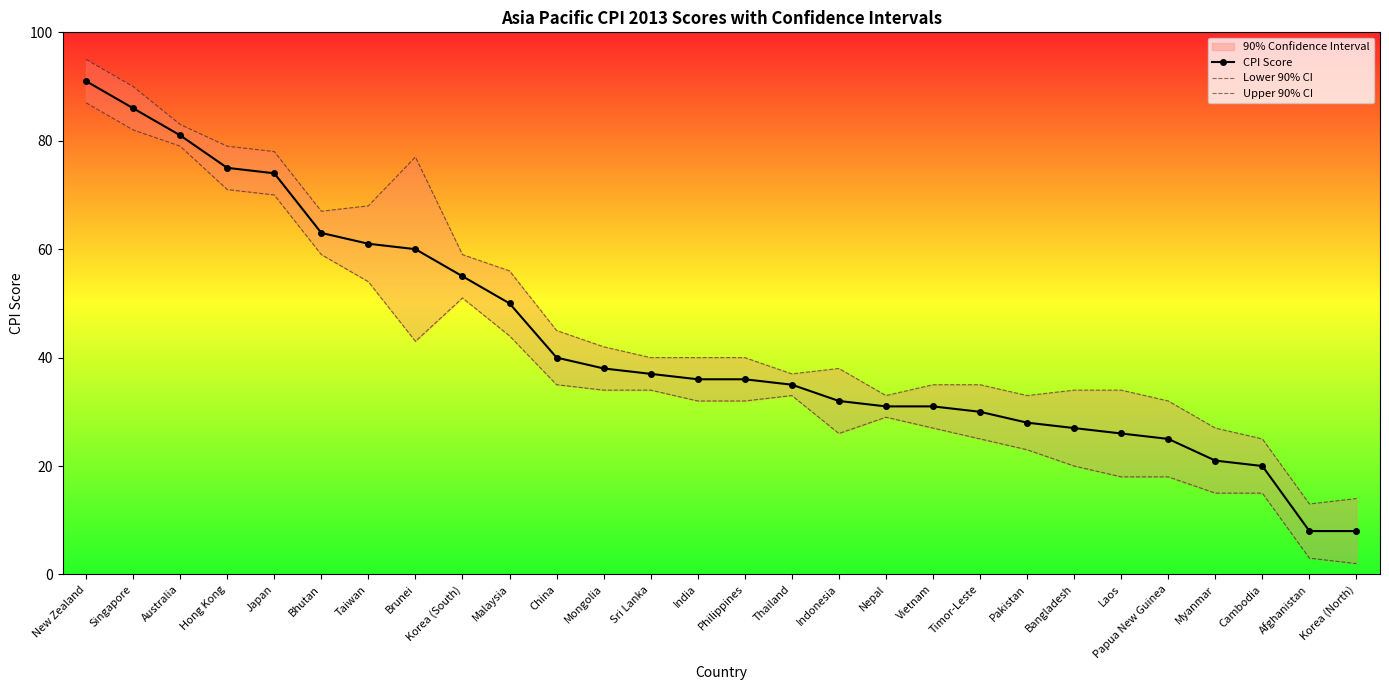

True or false: Upper 90% CI has more than 1 points higher than both neighbors.

True